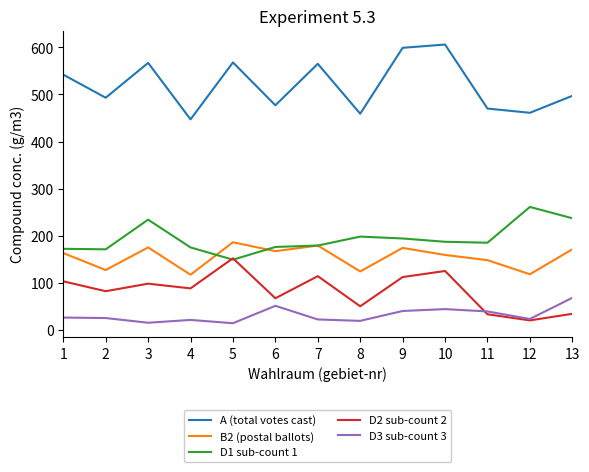

Between 2 and 6, which series saw the biggest shift?

B2 (postal ballots)